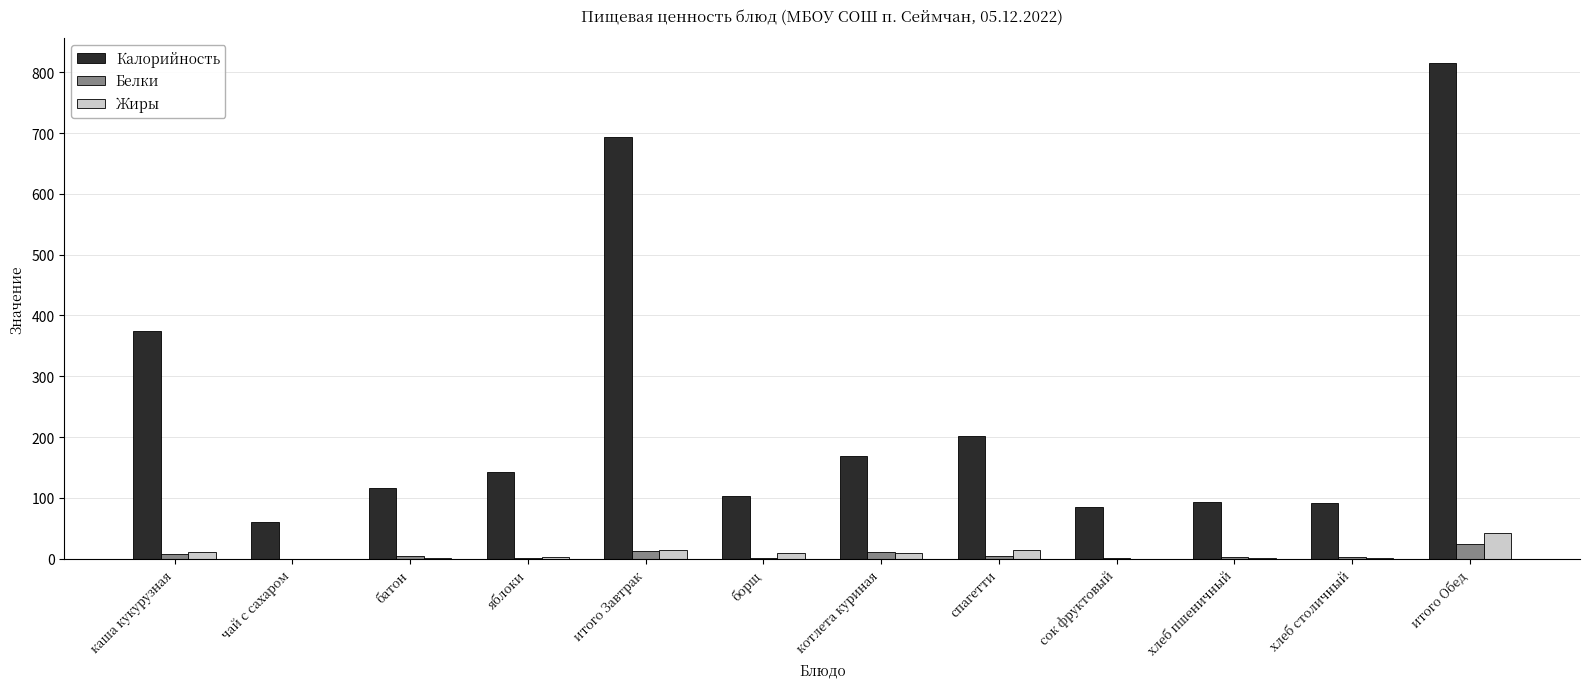

What is the maximum value shown in the chart?

815.6